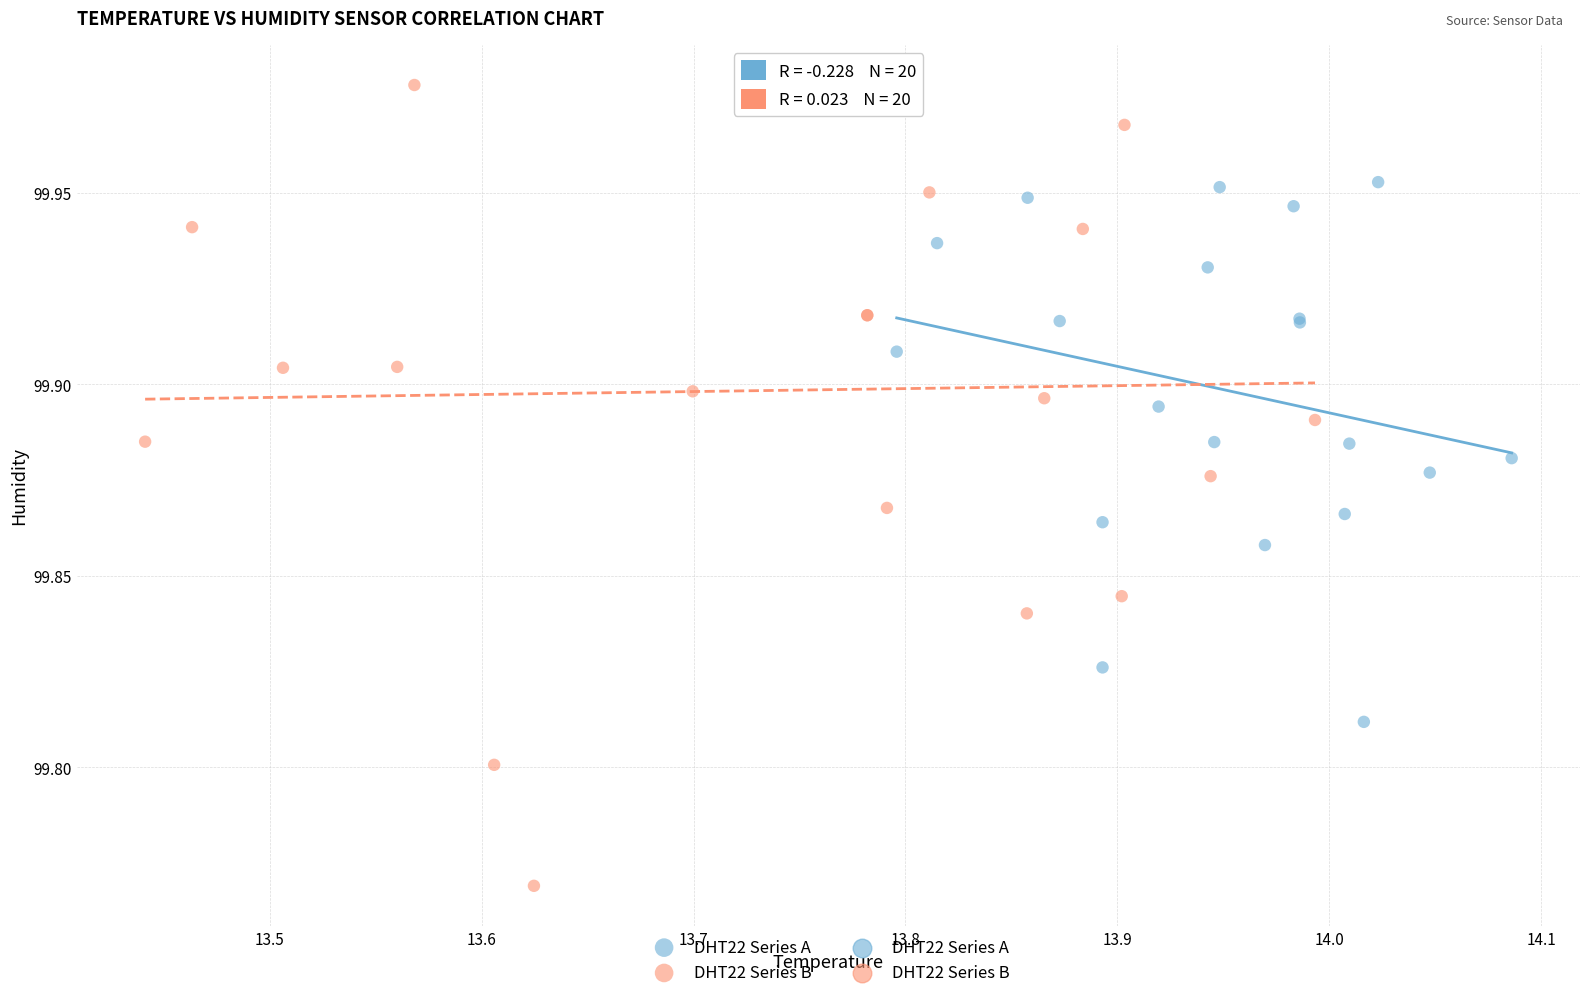

Which series has the widest spread of Y values?

DHT22 Series B